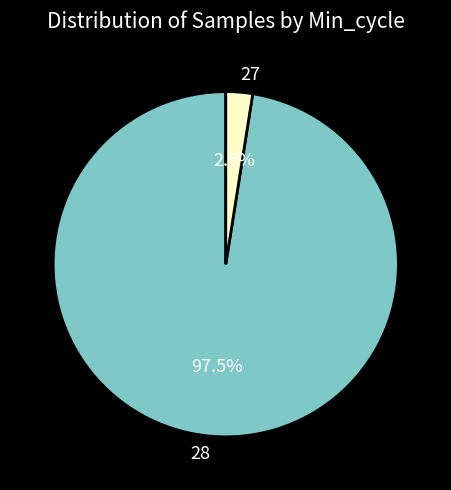

How many slices are in this pie chart?

2